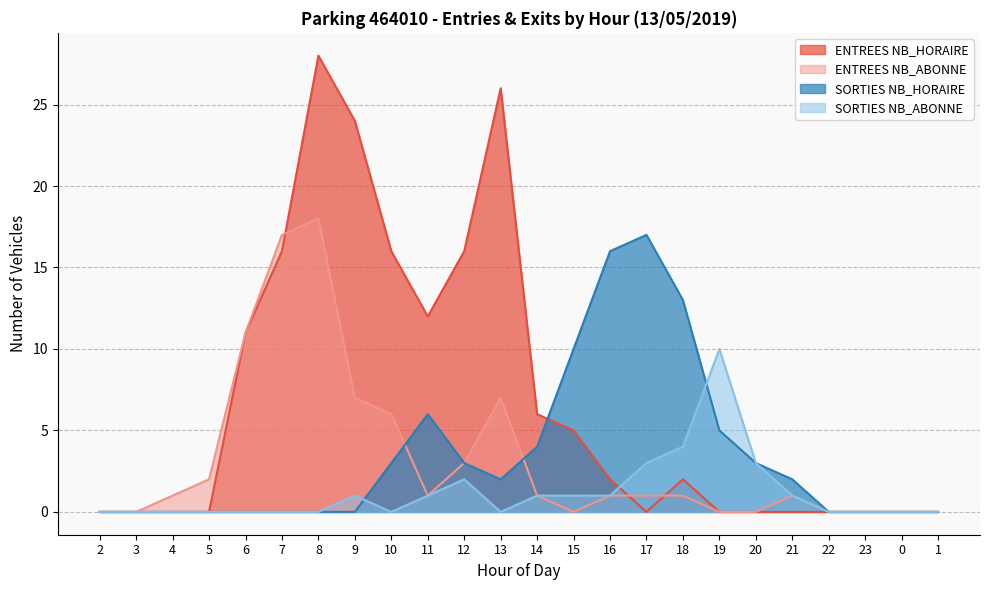

At which label is ENTREES NB_ABONNE closest to 9?

6